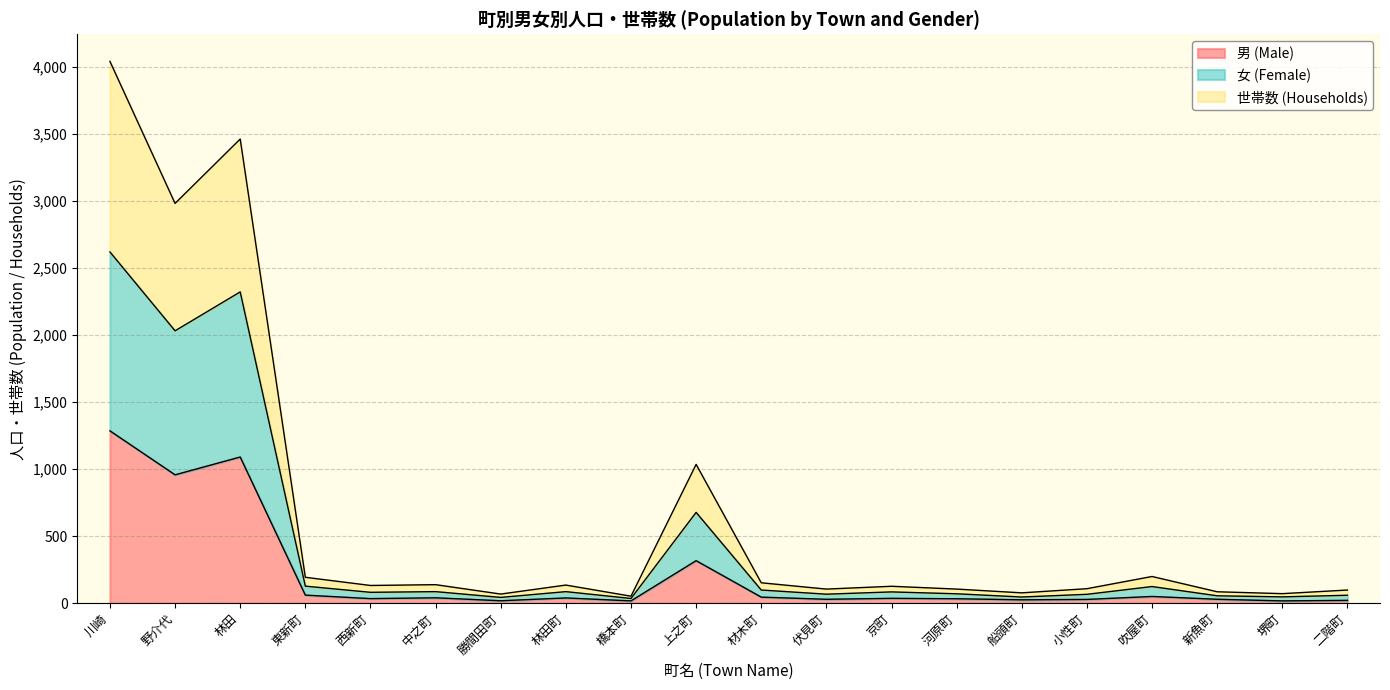

What is the label of the 5th point from the left?

西新町